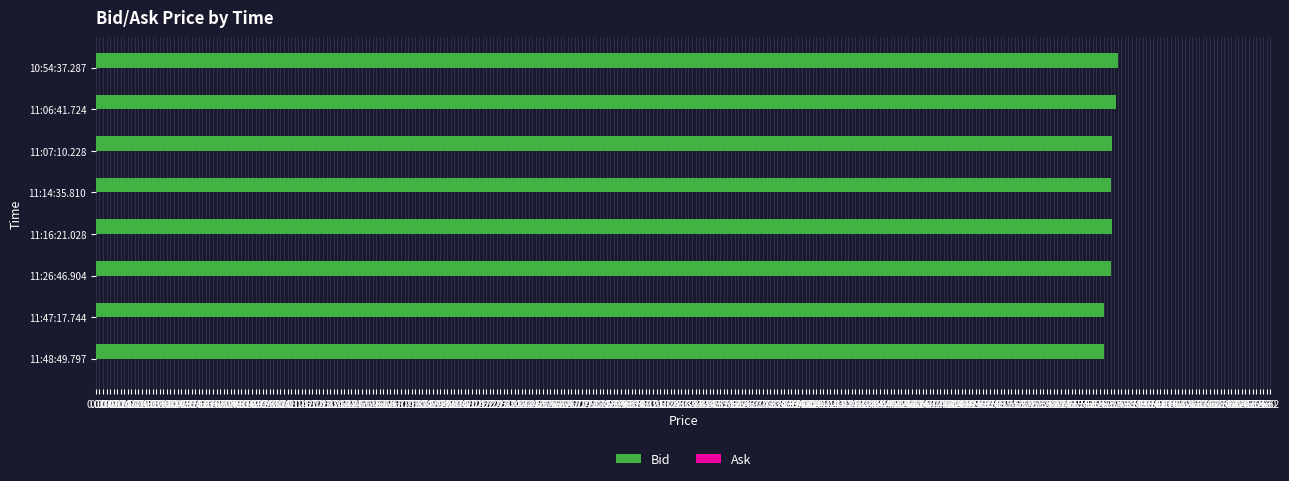

Approximately how many times larger is the value at 11:48:49.797 compared to 11:47:17.744?

1.0